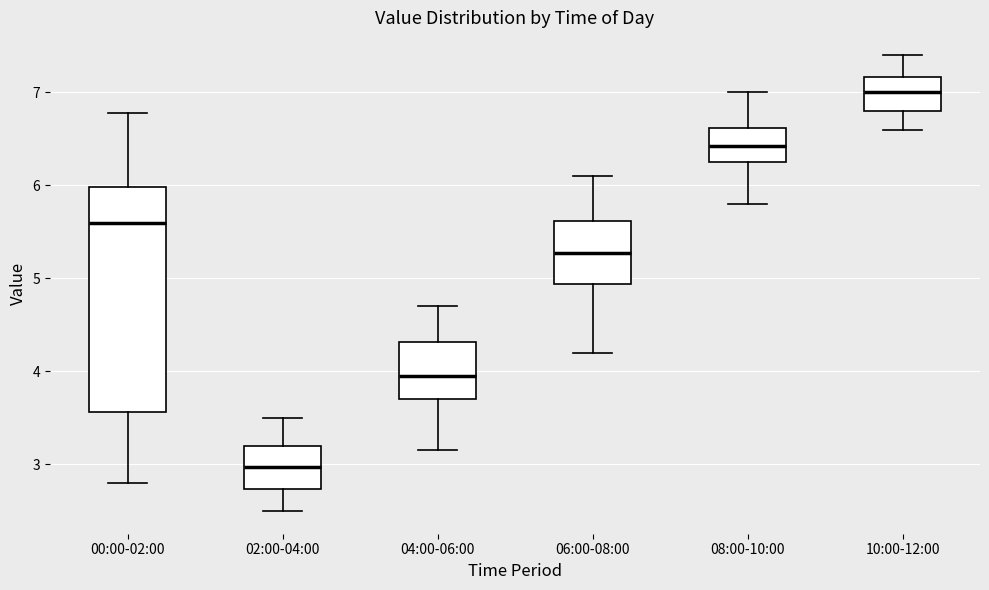

Which box's median line is the highest?

10:00-12:00